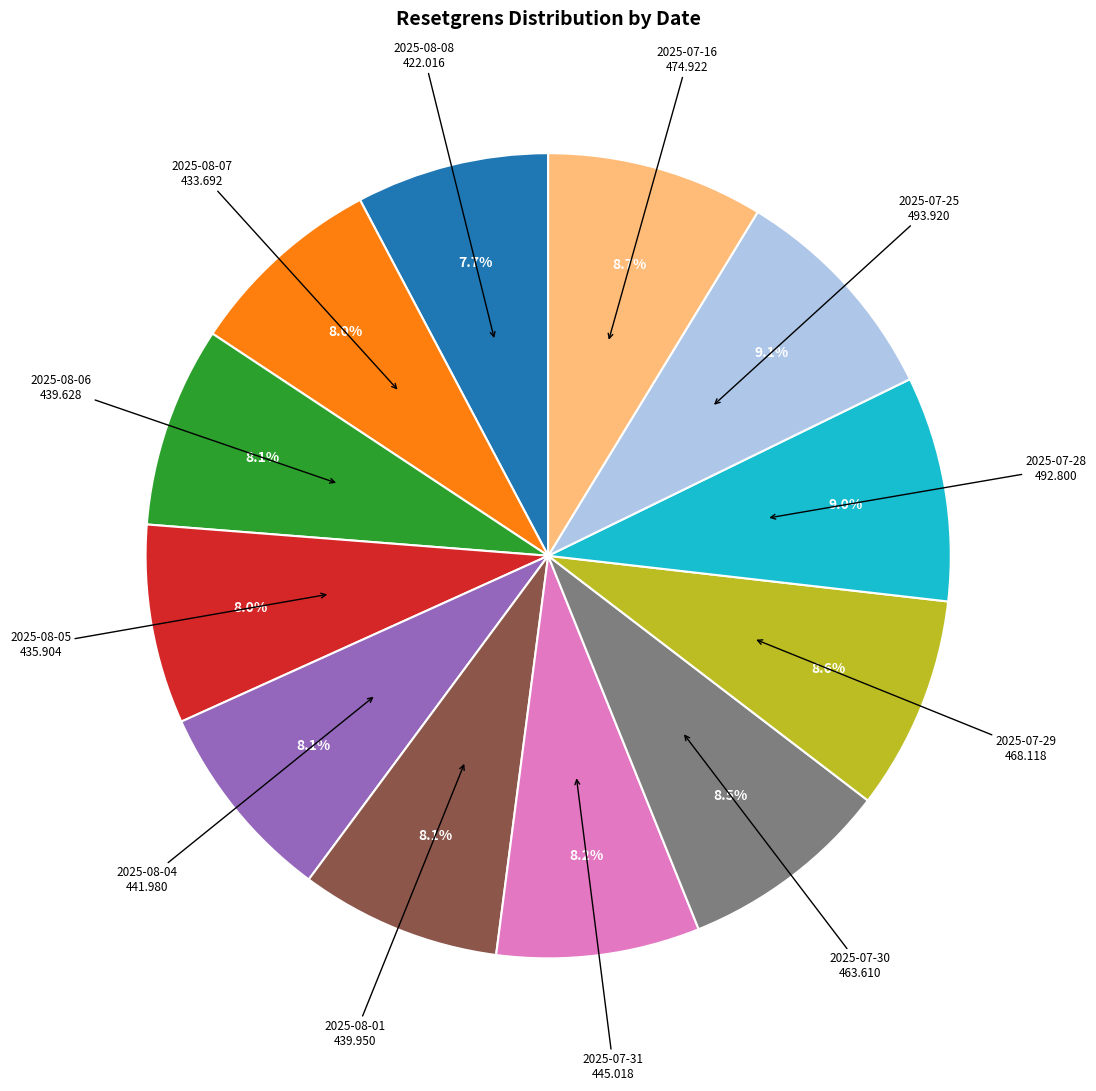

Does any single category account for the majority?

No